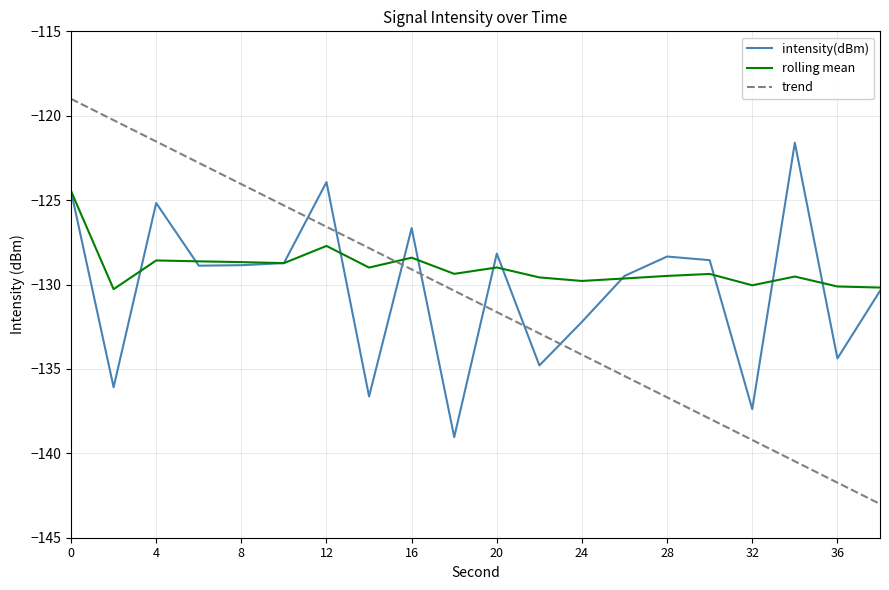

After their last crossing, which series has the higher values: trend or rolling mean?

rolling mean